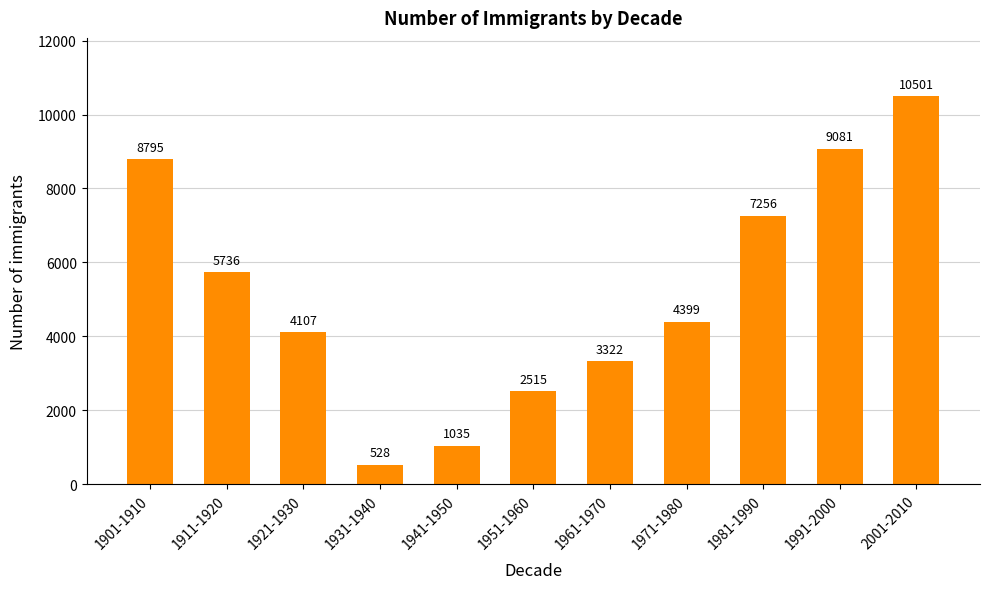

What is the ratio of the value at 1961-1970 to the value at 1931-1940?

6.3